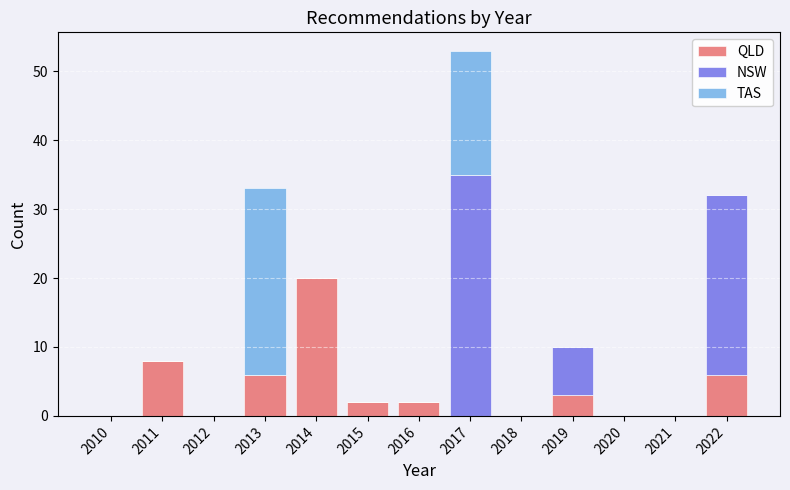

The value of QLD at 2020 is 13. True or false?

False